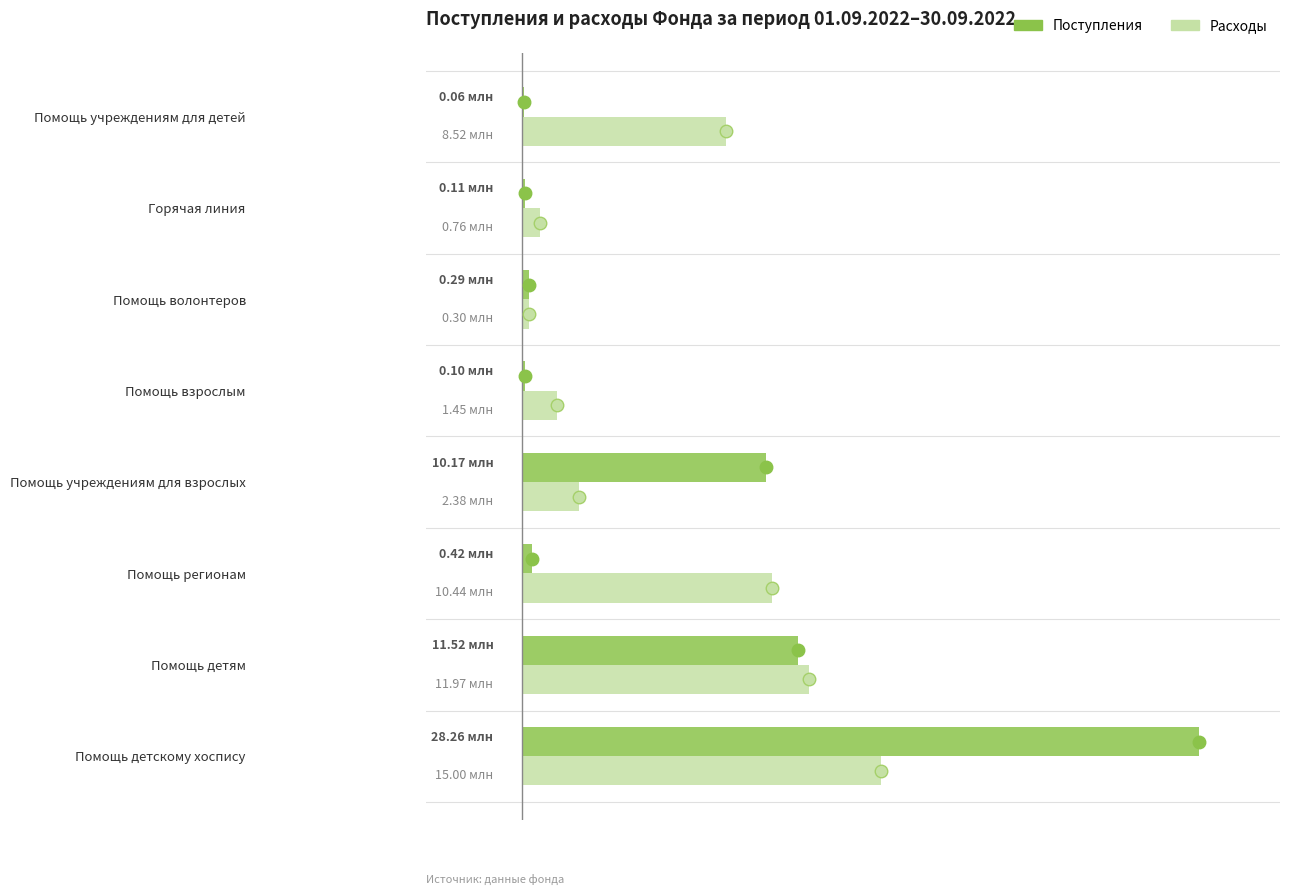

What are all the series names shown in the legend?

Поступления, Расходы